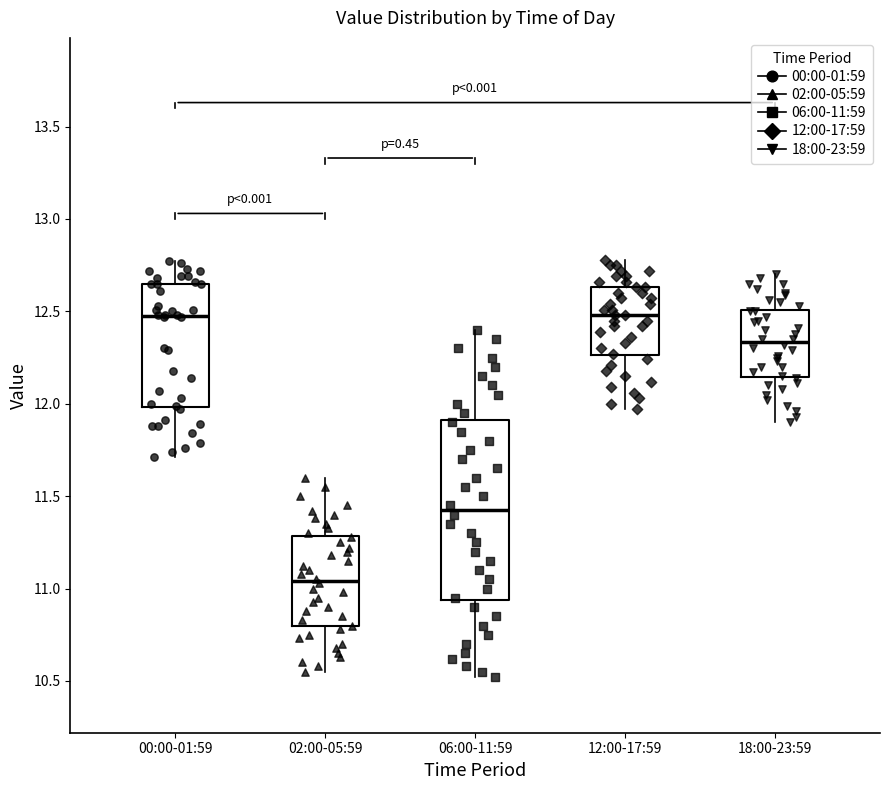

Comparing the boxes themselves (not the whiskers), which one is the tallest?

06:00-11:59